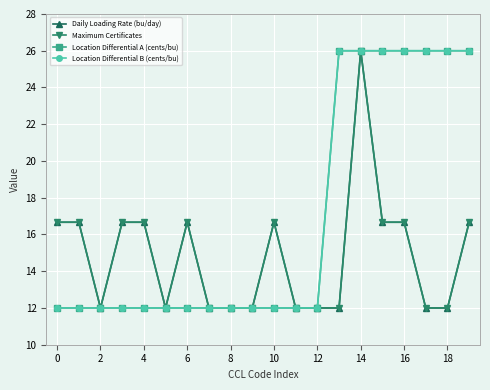

What is the value of the Maximum Certificates point at the 13th from the left?

12.0